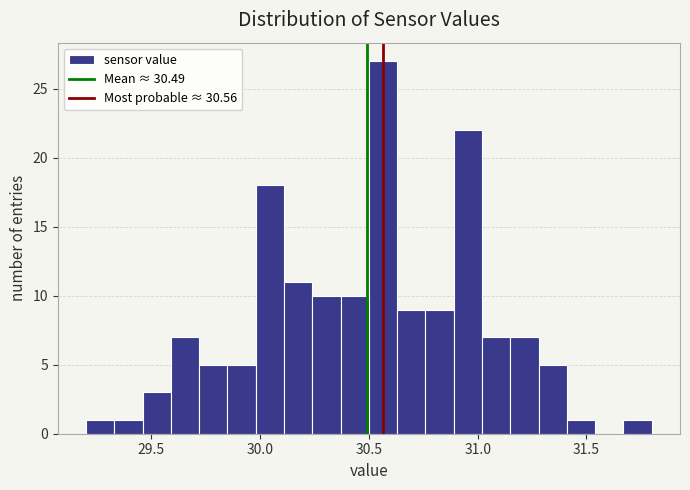

Around what value on the x-axis is the tallest bar? Give the approximate position of its centre, as read against the axis.

30.55